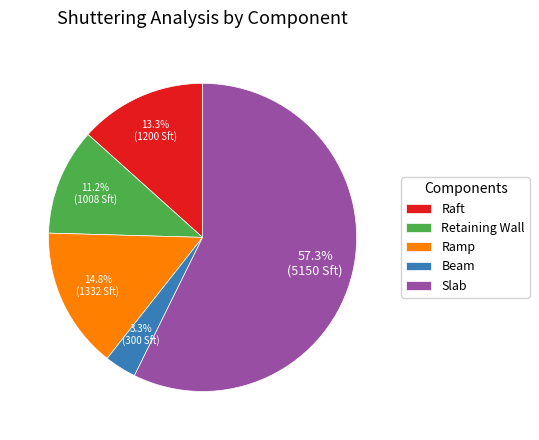

Which has a higher value, Retaining Wall or Raft?

Raft